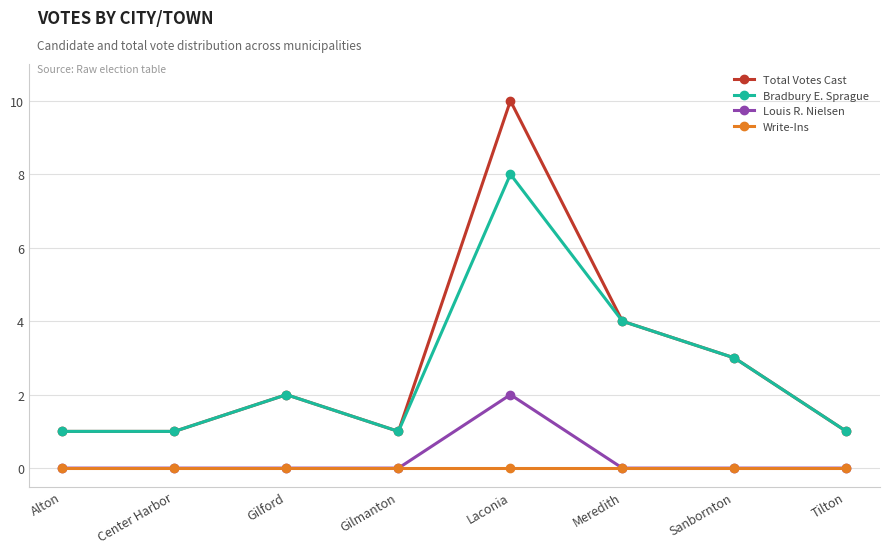

What is the label of the 2nd point from the right?

Sanbornton